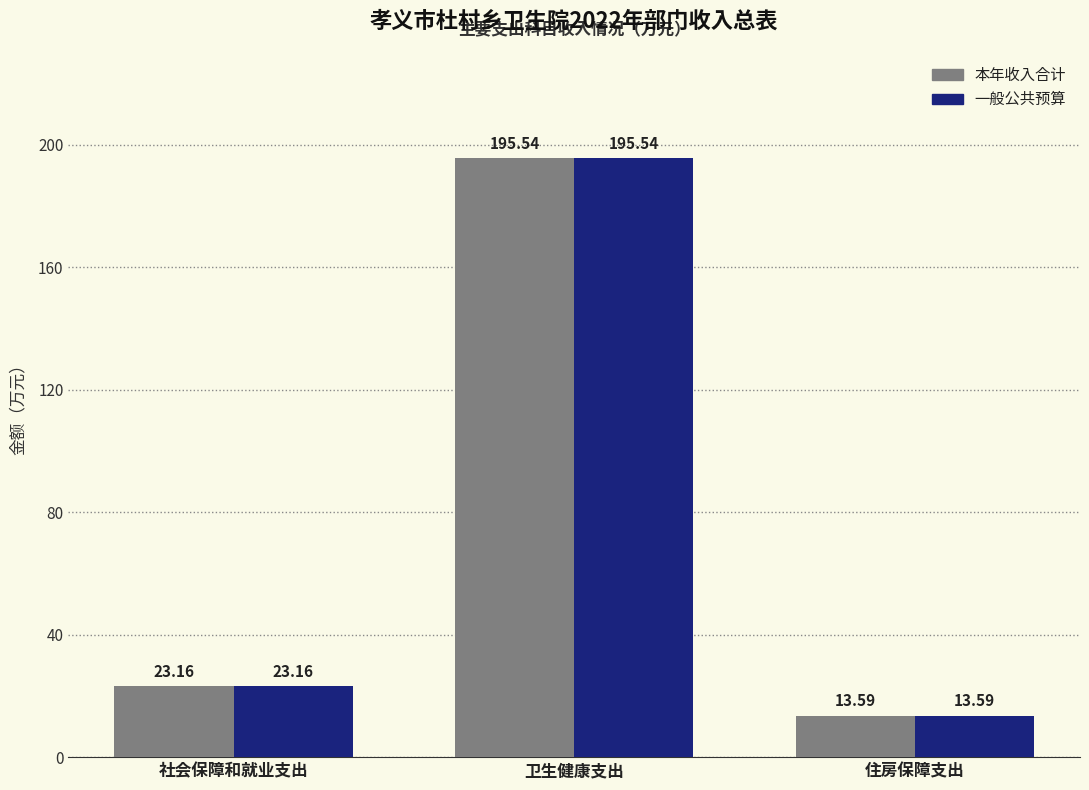

List the labels in order of 一般公共预算 value, largest first.

卫生健康支出, 社会保障和就业支出, 住房保障支出